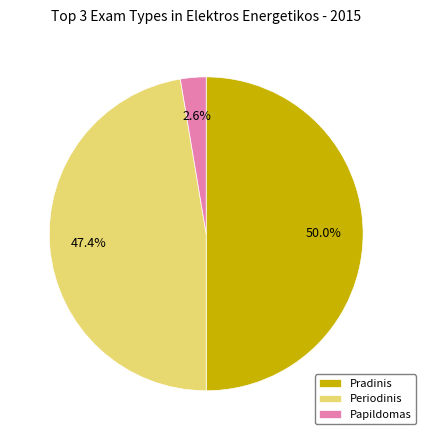

Is Periodinis the majority of the pie?

No